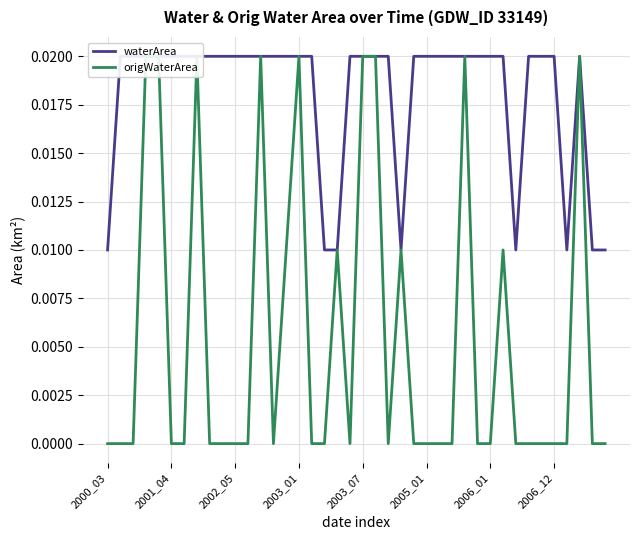

Which label corresponds to the largest value in the chart?

2001_04